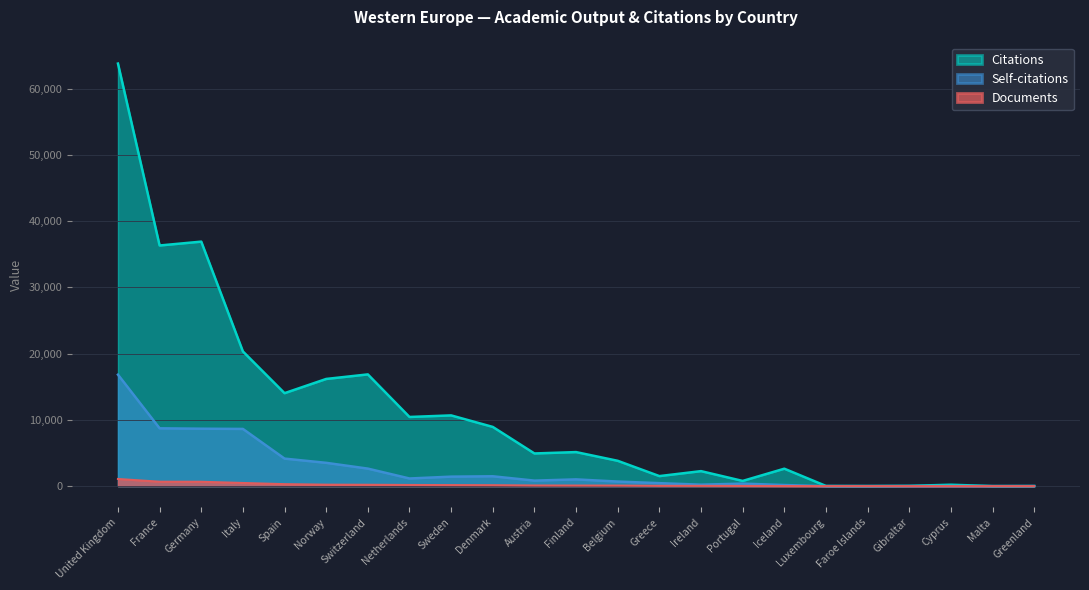

Where is Self-citations nearest to the value 8413?

Italy